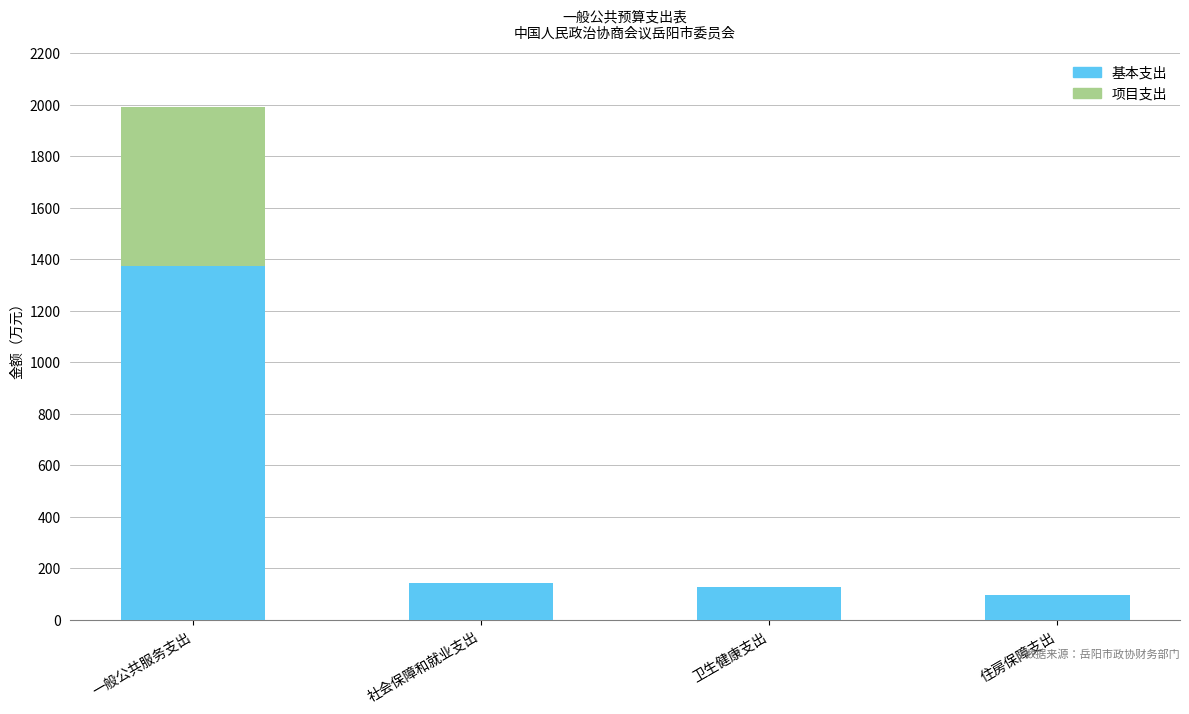

What is the total value across all series at 一般公共服务支出?

1992.1